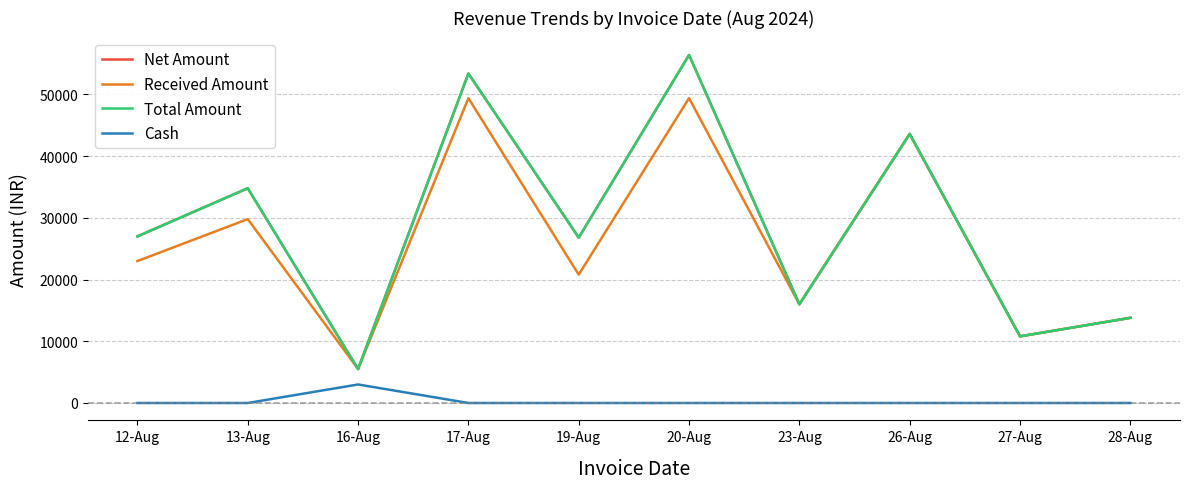

What is the value of the Total Amount point at the 7th from the left?

16000